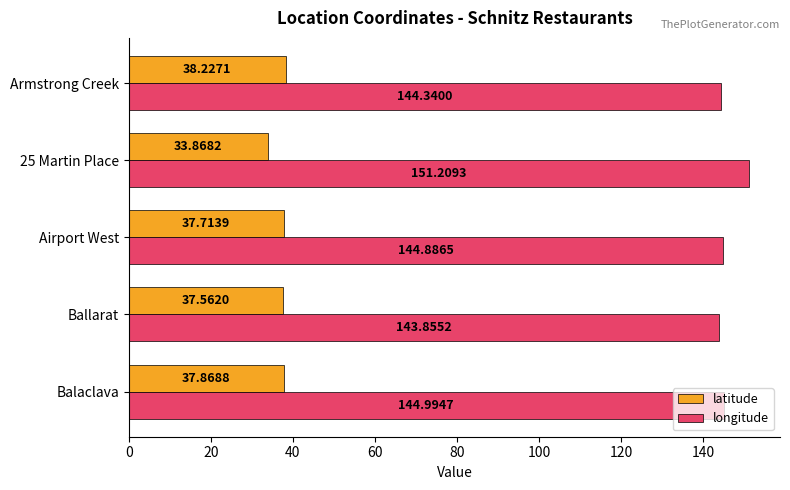

Is the value of longitude at Airport West greater than the value of latitude at Balaclava?

Yes